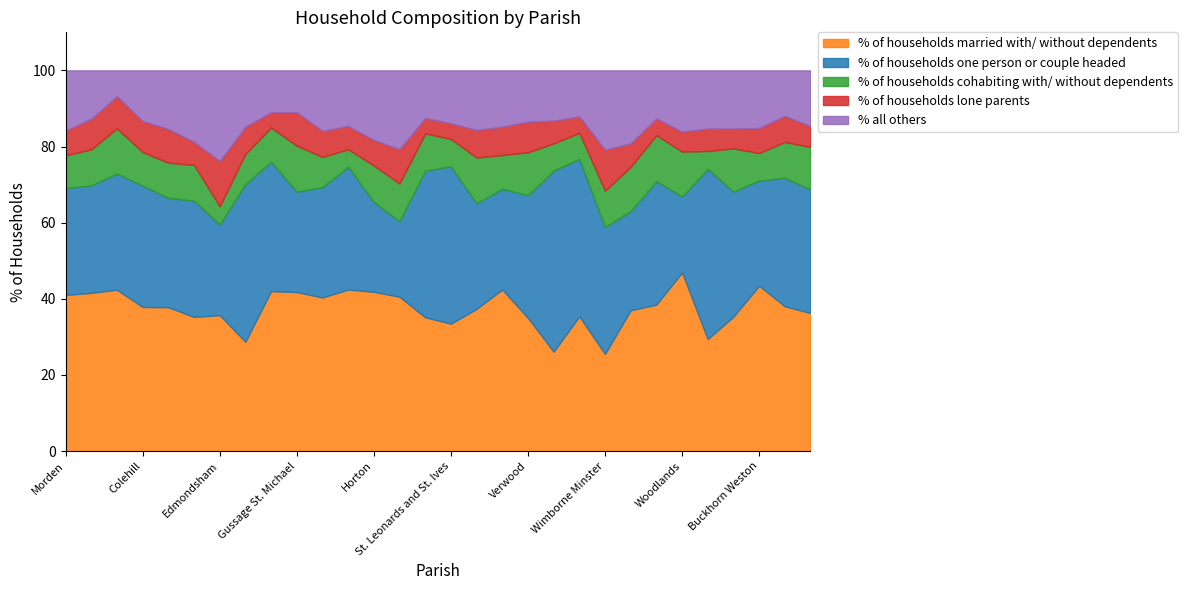

Between Verwood and Wimborne St. Giles, which is larger?

Wimborne St. Giles